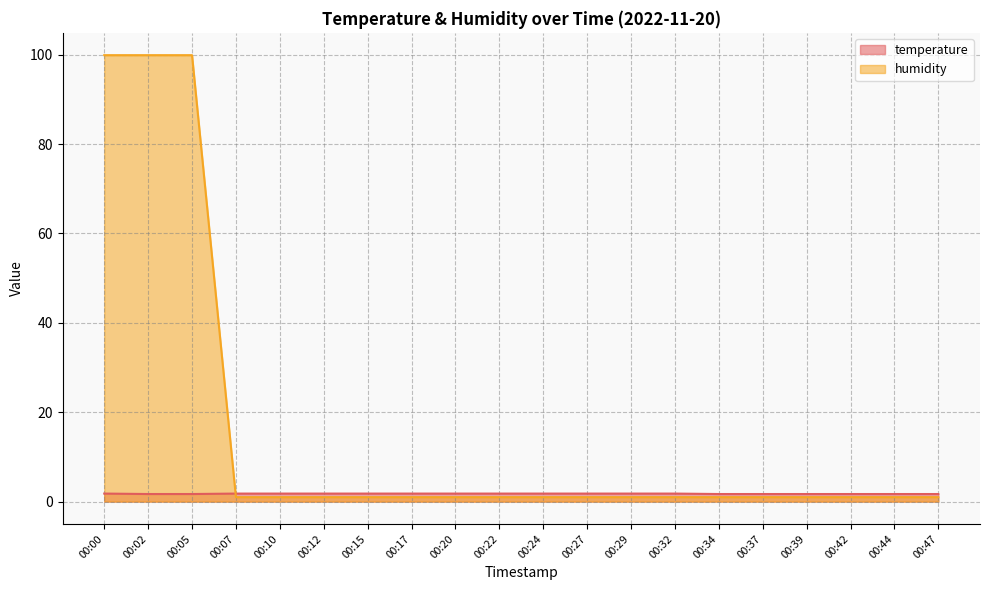

How many categories are shown in the chart?

20